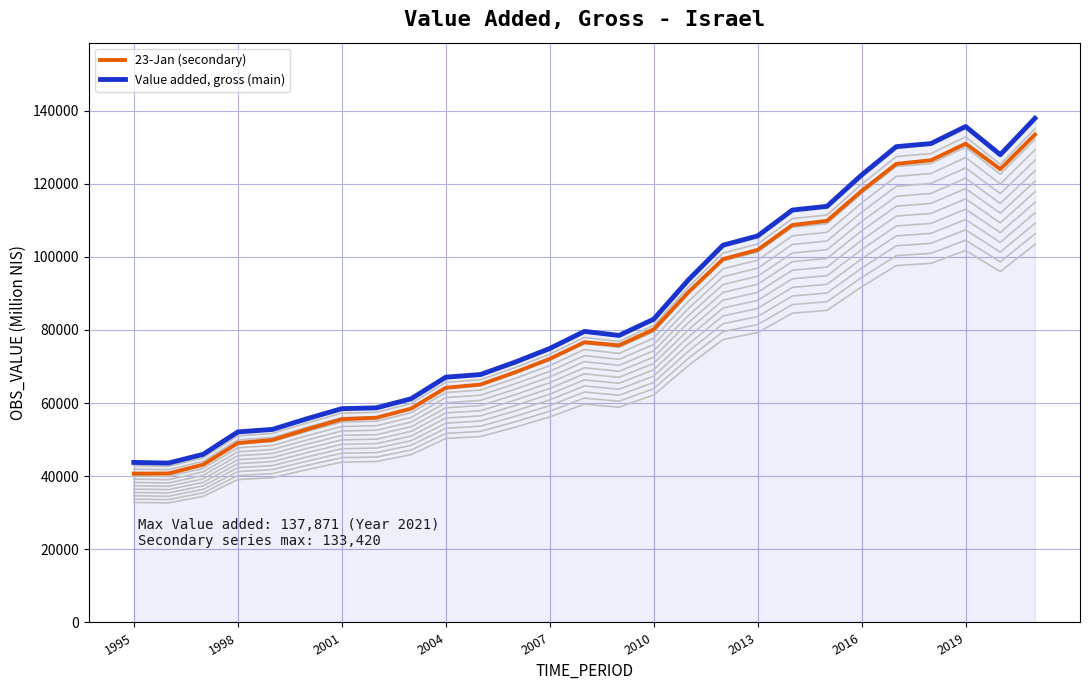

What is the average value of the 23-Jan (secondary) series?

82105.4